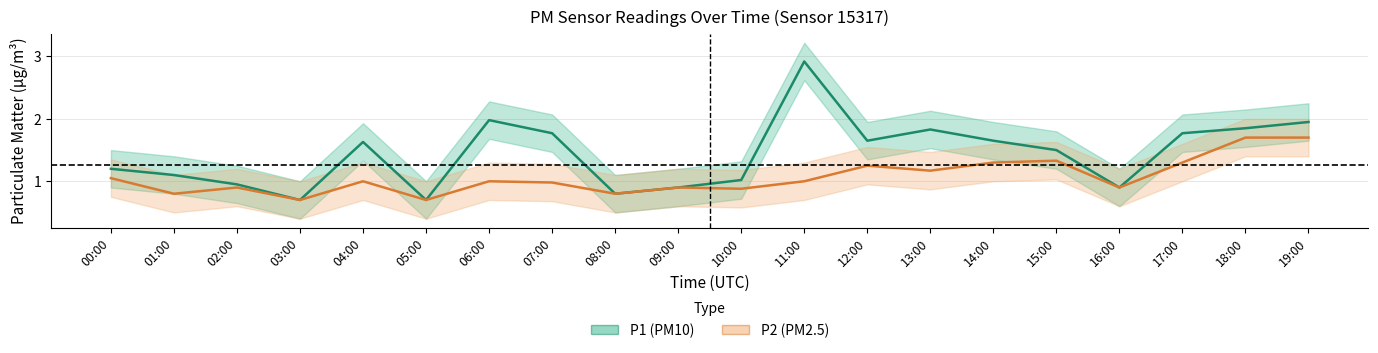

The P2 (PM2.5) series shows 1.1 at 08:00. True or false?

False